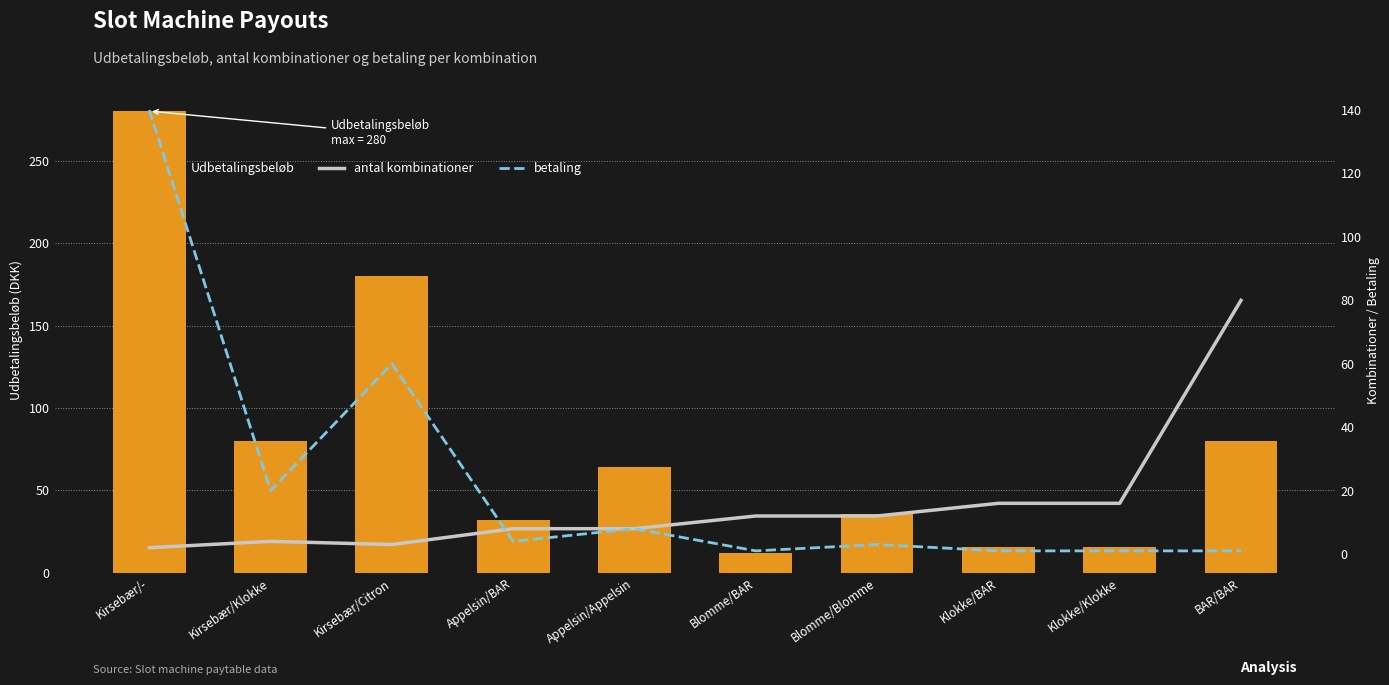

Does the chart contain any negative values?

No